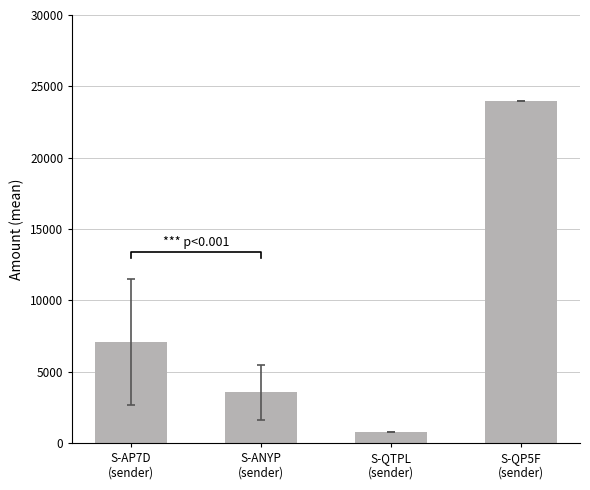

Rank the categories by value from highest to lowest.

S-QP5F
(sender), S-AP7D
(sender), S-ANYP
(sender), S-QTPL
(sender)